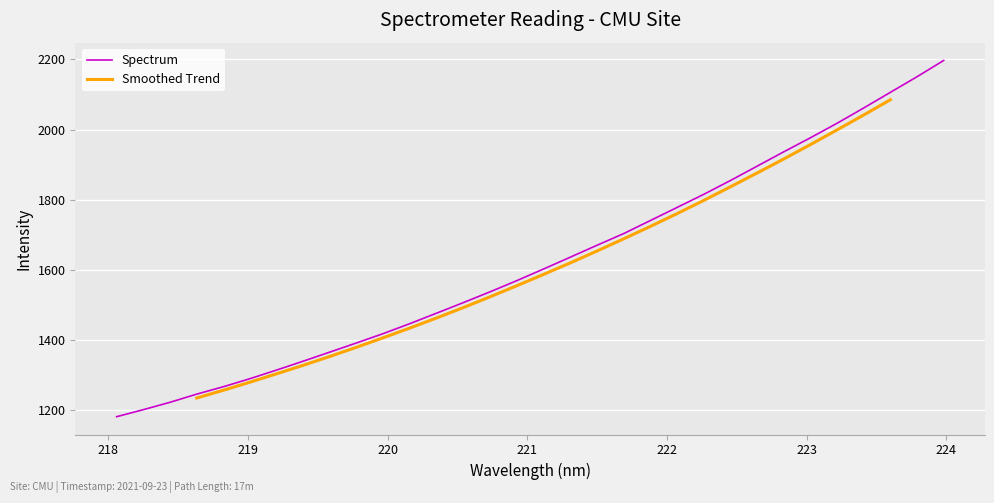

What is the approximate value at 222.6447?

1895.6